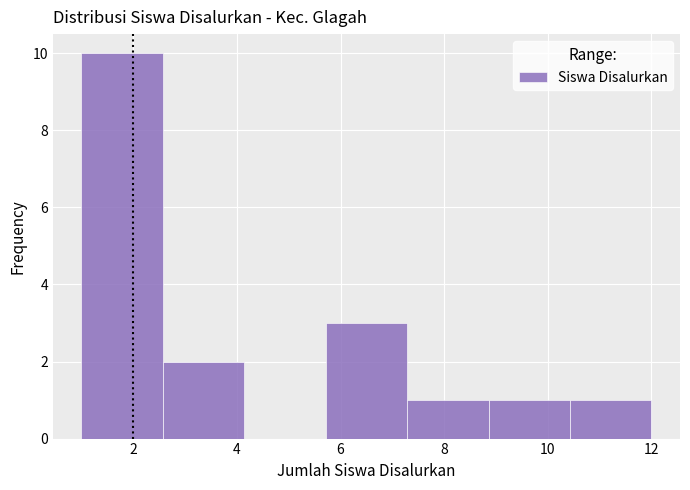

Which range on the x-axis has the tallest bar?

1.0 to 2.6